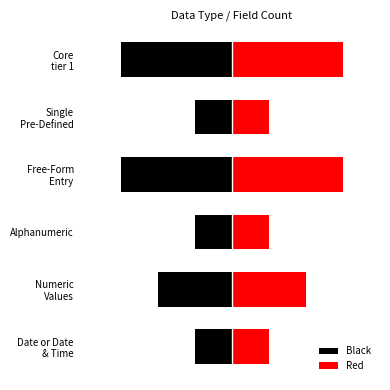

Are the bars grouped side by side (vs. stacked)?

Yes